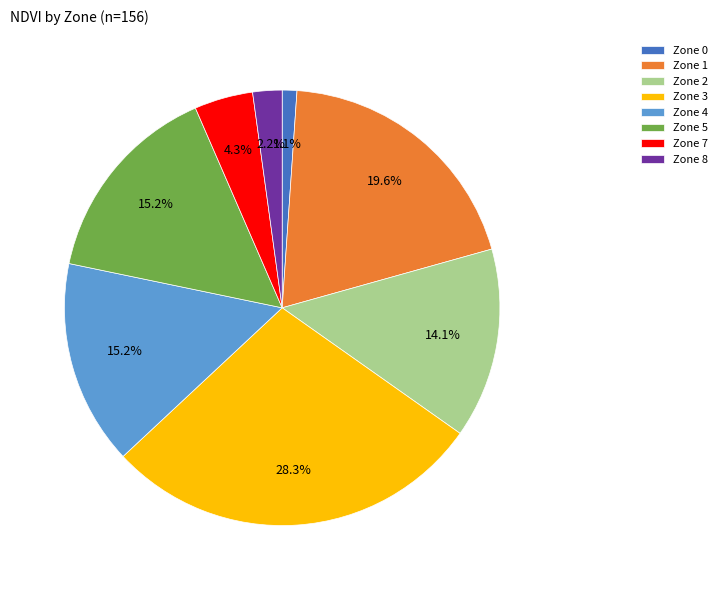

The Zone 2 slice represents 1% of the pie. True or false?

False